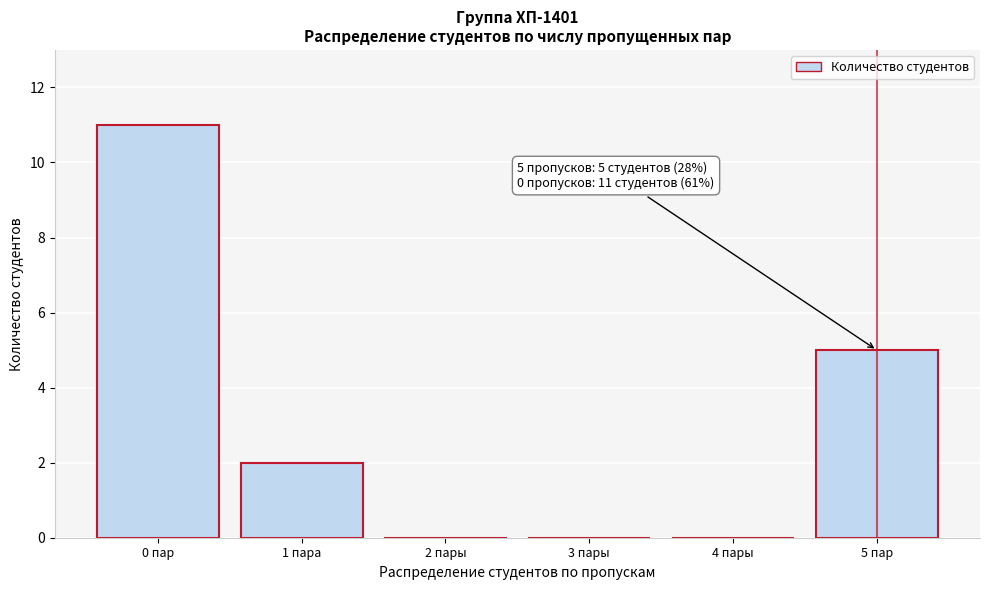

Reading left to right, list all the values displayed in this chart.

0 пар=11	1 пара=2	2 пары=0	3 пары=0	4 пары=0	5 пар=5